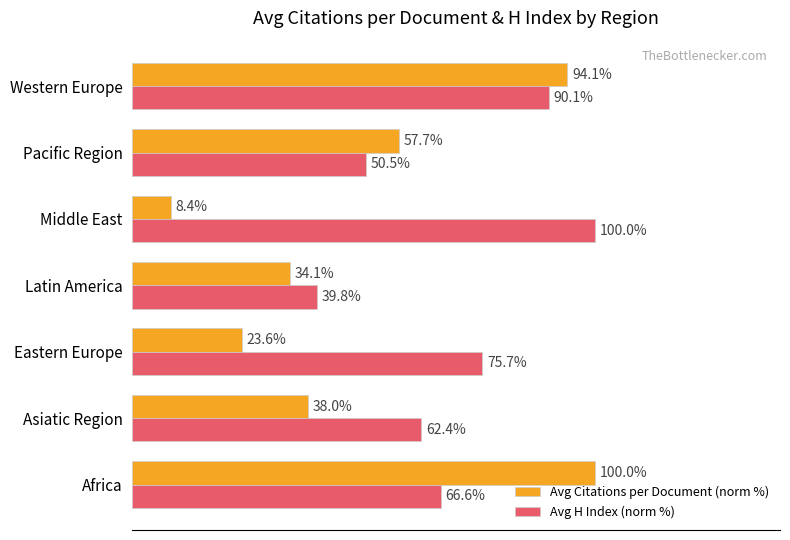

At which label is Avg H Index (norm %) closest to 69?

Africa